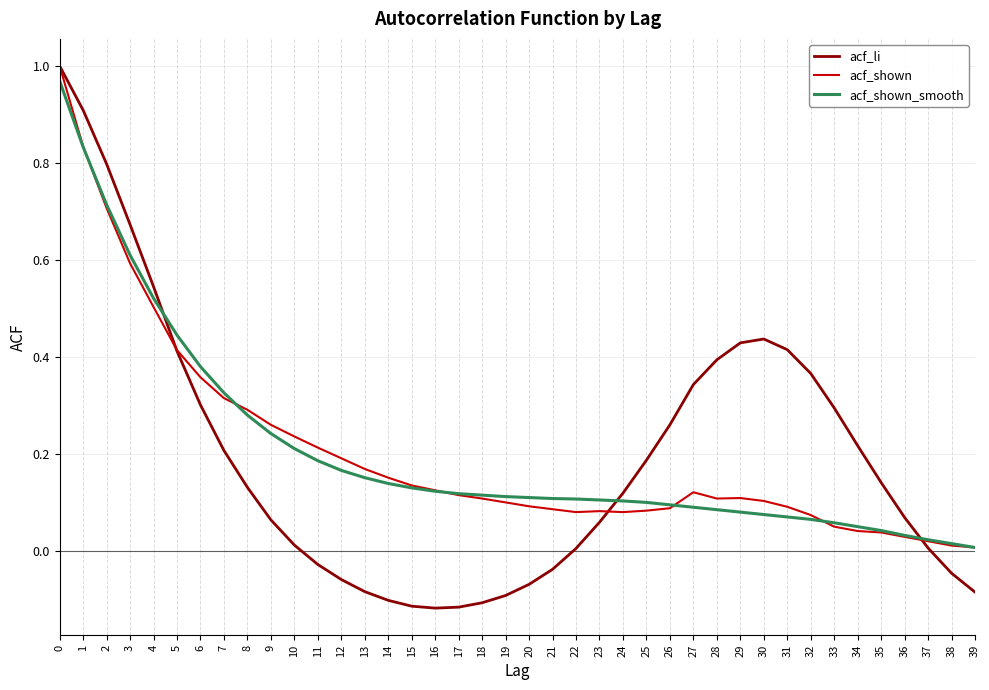

True or false: acf_shown and acf_shown_smooth cross at least once.

True